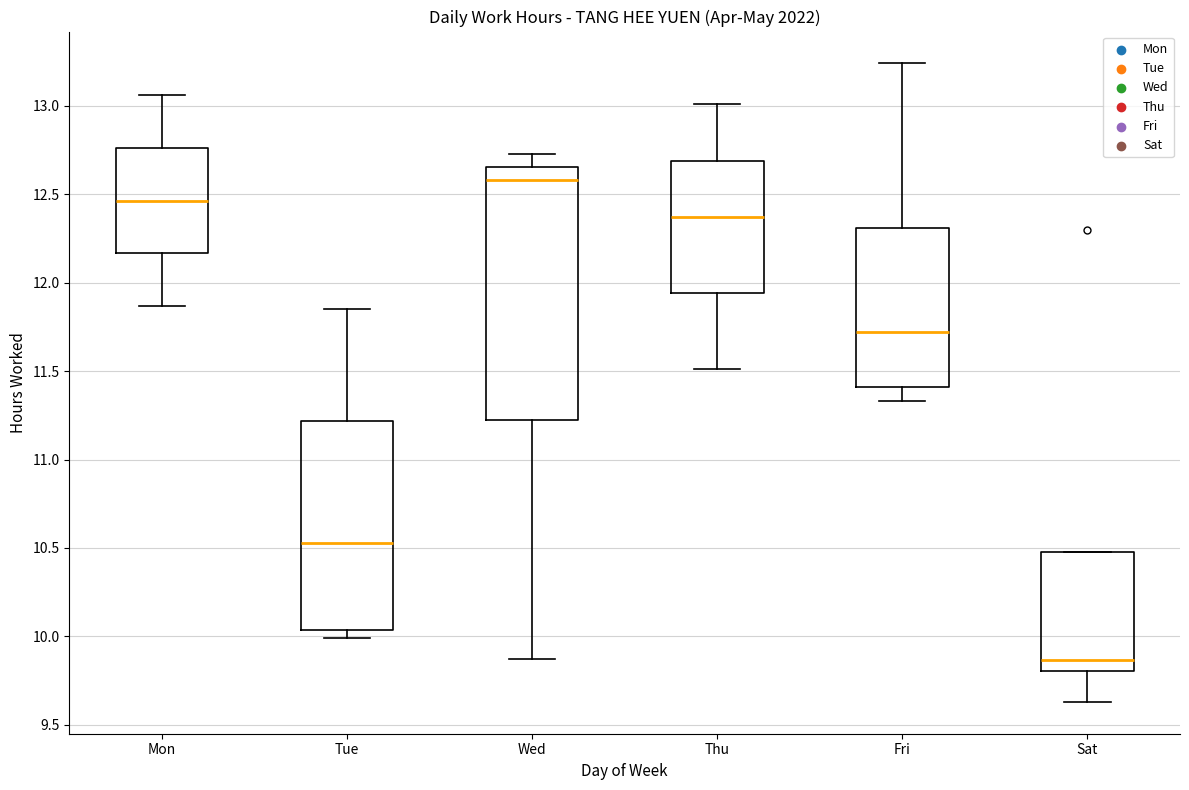

Comparing the boxes themselves (not the whiskers), which one is the tallest?

Wed